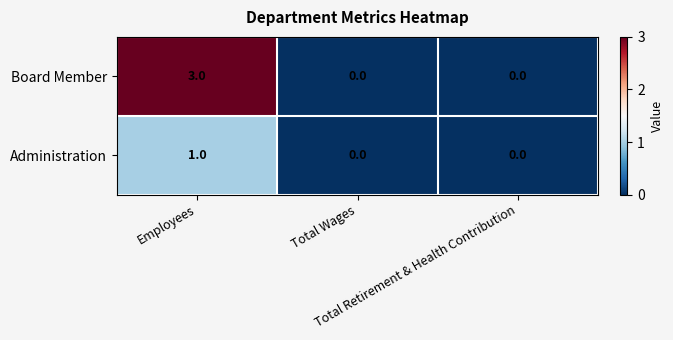

Rank the series by their maximum value, from highest to lowest.

Board Member, Administration